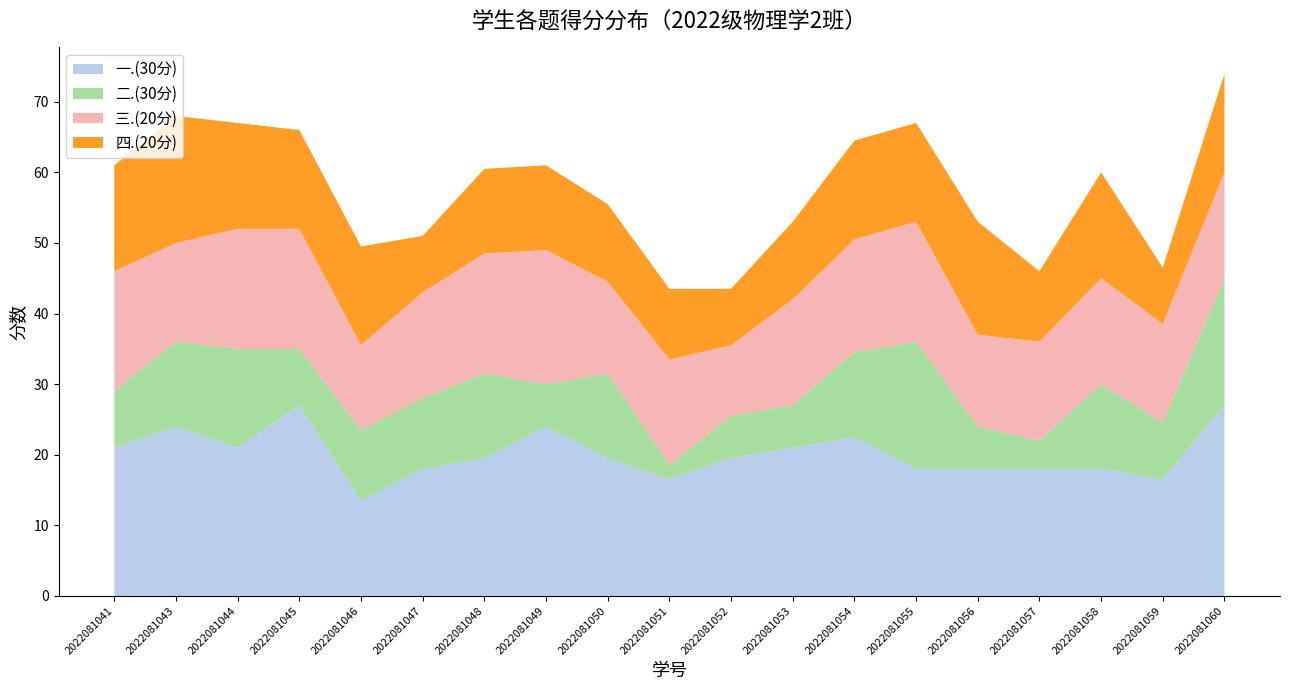

Reading left to right, extract all data points from this chart.

一.(30分): 21.0	24.0	21.0	27.0	13.5	18.0	19.5	24.0	19.5	16.5	19.5	21.0	22.5	18.0	18.0	18.0	18.0	16.5	27.0
二.(30分): 8.0	12.0	14.0	8.0	10.0	10.0	12.0	6.0	12.0	2.0	6.0	6.0	12.0	18.0	6.0	4.0	12.0	8.0	18.0
三.(20分): 17.0	14.0	17.0	17.0	12.0	15.0	17.0	19.0	13.0	15.0	10.0	15.0	16.0	17.0	13.0	14.0	15.0	14.0	15.0
四.(20分): 15.0	18.0	15.0	14.0	14.0	8.0	12.0	12.0	11.0	10.0	8.0	11.0	14.0	14.0	16.0	10.0	15.0	8.0	14.0